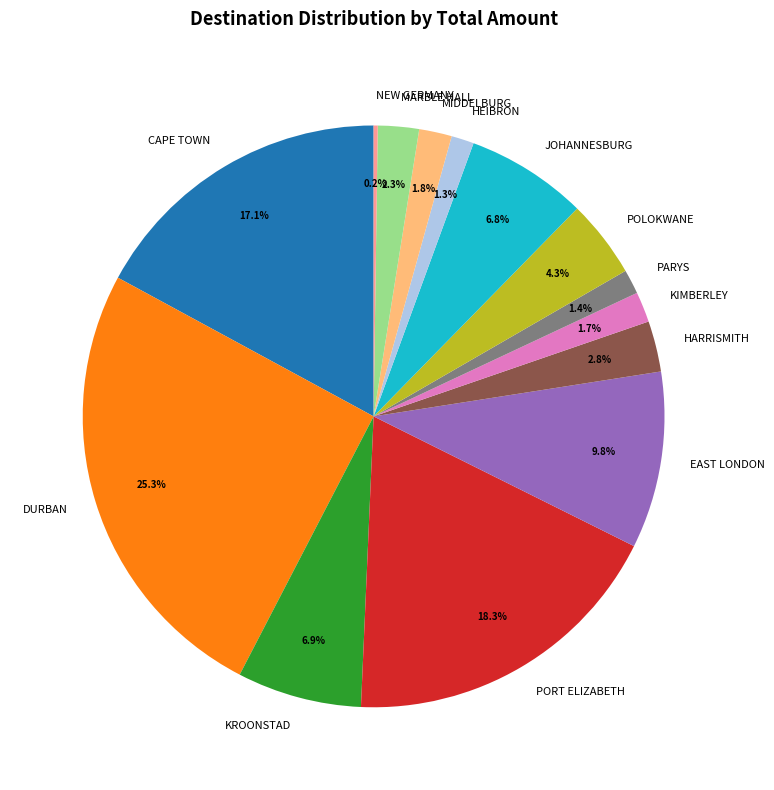

Does DURBAN account for over 50% of the chart?

No